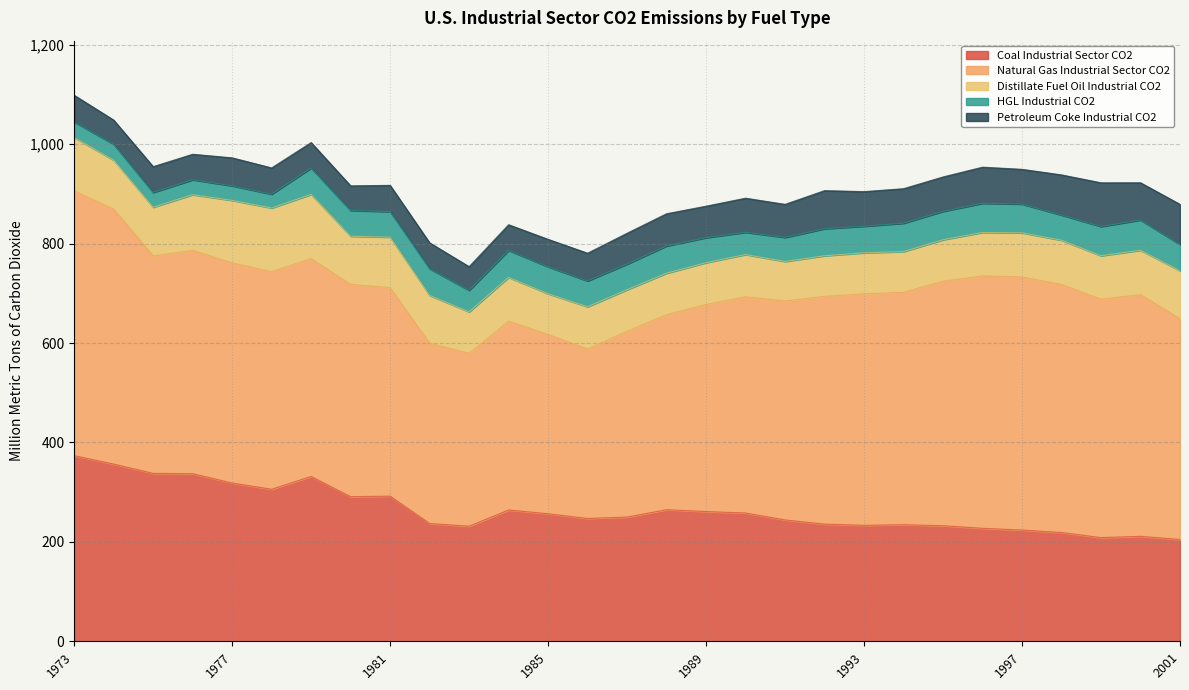

Reading left to right, transcribe all the data shown in this chart.

Coal Industrial Sector CO2: 1973=373.4	1974=356.5	1975=337.7	1976=337.2	1977=318.4	1978=305.8	1979=331.5	1980=290.9	1981=292.0	1982=237.0	1983=231.5	1984=264.0	1985=256.6	1986=247.1	1987=249.9	1988=264.7	1989=260.9	1990=258.0	1991=244.1	1992=235.7	1993=233.3	1994=234.4	1995=232.5	1996=227.2	1997=223.8	1998=218.8	1999=208.6	2000=211.1	2001=204.7
Natural Gas Industrial Sector CO2: 1973=532.6	1974=512.9	1975=437.5	1976=449.2	1977=442.8	1978=437.8	1979=438.3	1980=427.1	1981=419.4	1982=362.8	1983=347.7	1984=380.0	1985=360.7	1986=340.9	1987=373.9	1988=392.5	1989=416.7	1990=435.1	1991=440.5	1992=458.2	1993=465.9	1994=467.7	1995=491.9	1996=507.7	1997=509.2	1998=498.9	1999=479.6	2000=486.3	2001=444.1
Distillate Fuel Oil Industrial CO2: 1973=107.4	1974=98.4	1975=97.9	1976=111.9	1977=125.8	1978=128.0	1979=129.0	1980=96.8	1981=101.6	1982=96.0	1983=83.5	1984=88.0	1985=81.9	1986=84.8	1987=83.5	1988=83.3	1989=84.0	1990=84.8	1991=79.5	1992=81.6	1993=82.3	1994=81.8	1995=83.3	1996=87.4	1997=88.6	1998=89.1	1999=87.3	2000=89.2	2001=96.5
HGL Industrial CO2: 1973=31.3	1974=32.1	1975=29.8	1976=30.0	1977=29.4	1978=27.8	1979=53.1	1980=51.8	1981=51.5	1982=53.9	1983=43.3	1984=54.3	1985=54.3	1986=52.1	1987=51.5	1988=54.8	1989=50.2	1990=44.8	1991=48.4	1992=54.5	1993=53.5	1994=57.1	1995=57.1	1996=58.7	1997=58.0	1998=50.6	1999=58.8	2000=60.9	2001=53.0
Petroleum Coke Industrial CO2: 1973=53.6	1974=48.6	1975=51.9	1976=51.3	1977=56.3	1978=52.8	1979=51.2	1980=49.6	1981=52.7	1982=51.9	1983=47.5	1984=51.6	1985=55.2	1986=55.8	1987=62.1	1988=64.8	1989=63.4	1990=68.6	1991=66.5	1992=76.6	1993=69.6	1994=69.4	1995=69.3	1996=72.7	1997=69.8	1998=80.8	1999=88.0	2000=74.9	2001=80.7